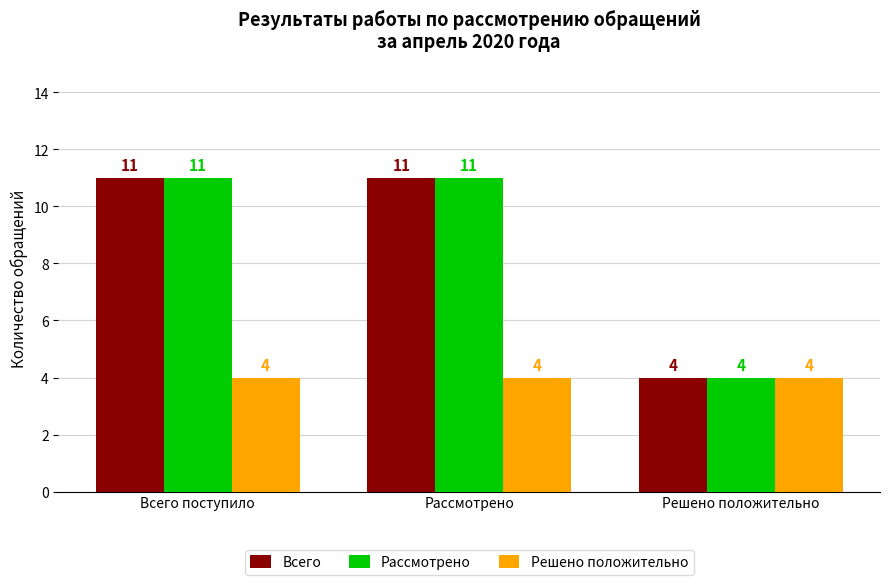

What is the spread (max minus min) of values at Рассмотрено?

7